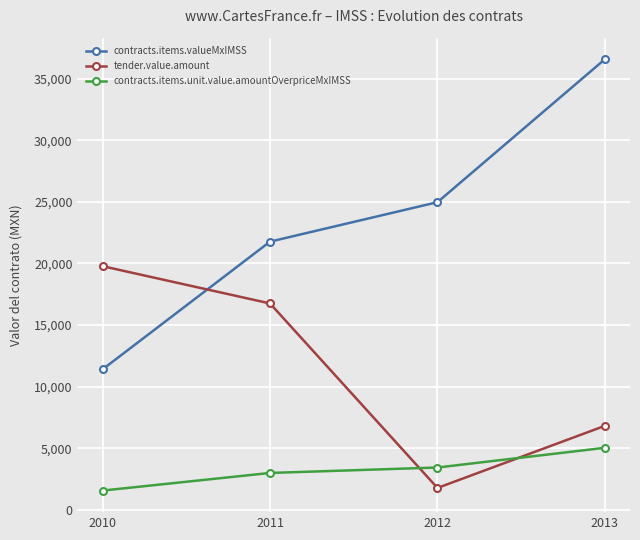

What are all the series names shown in the legend?

contracts.items.valueMxIMSS, tender.value.amount, contracts.items.unit.value.amountOverpriceMxIMSS